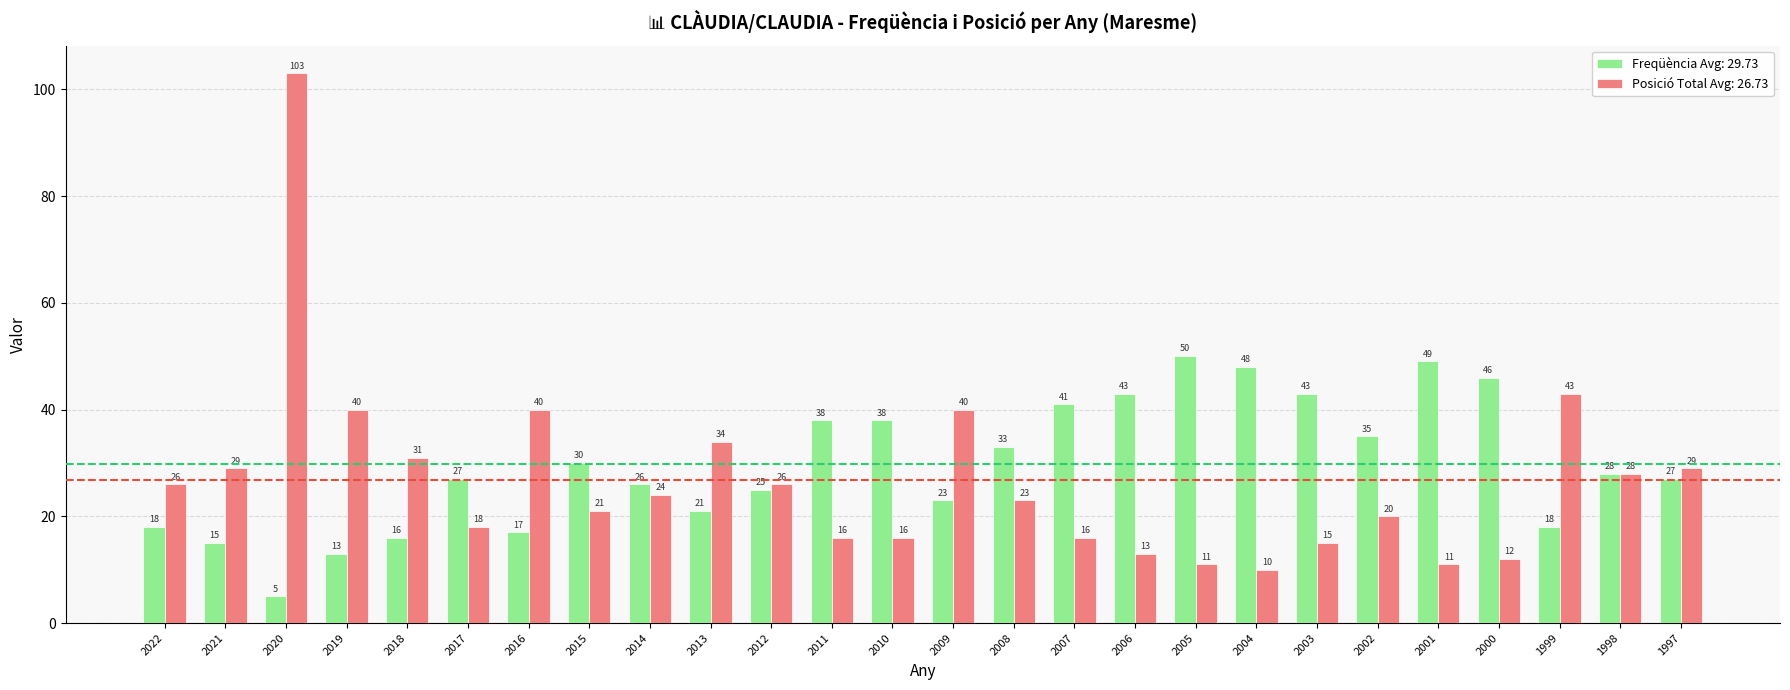

Which series changed the most between 2007 and 2004?

Freqüència Avg: 29.73